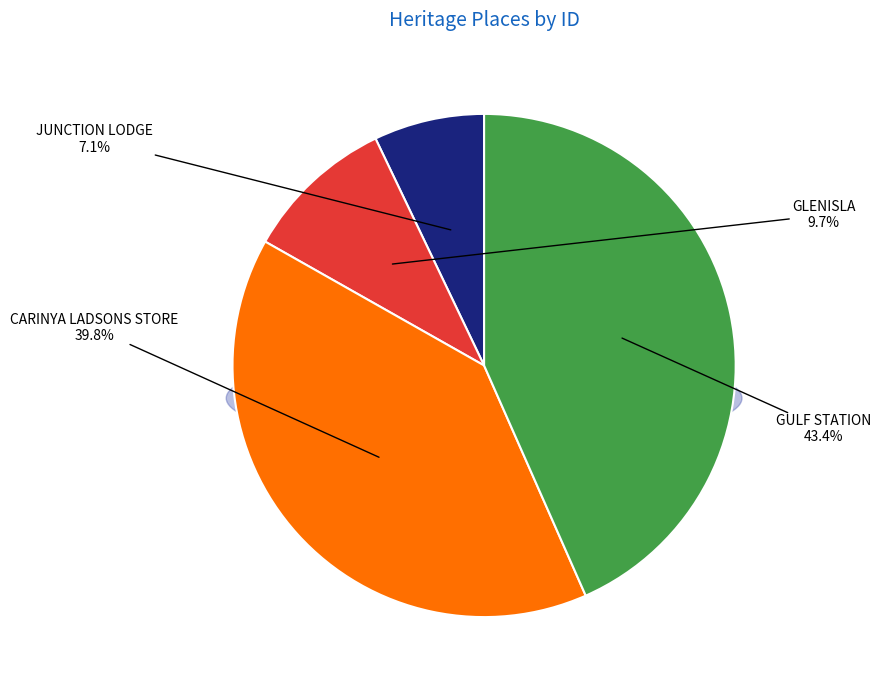

Combined, what portion of the pie is GLENISLA and GULF STATION?

53.1%